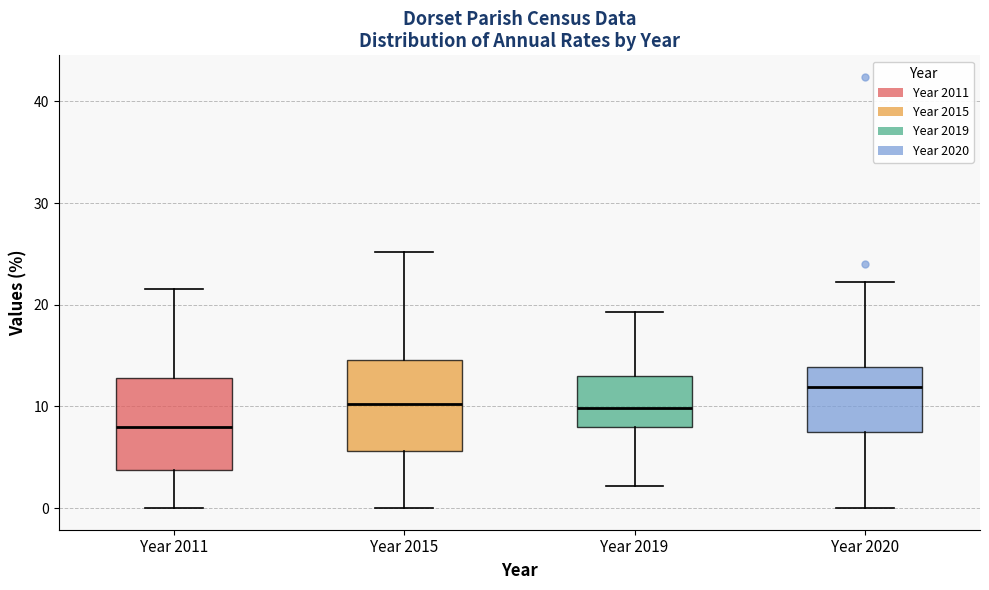

Where does the lower whisker of the box for Year 2011 end on the y-axis? The values are not printed on the chart, so give them approximately, as read against the axis.

0